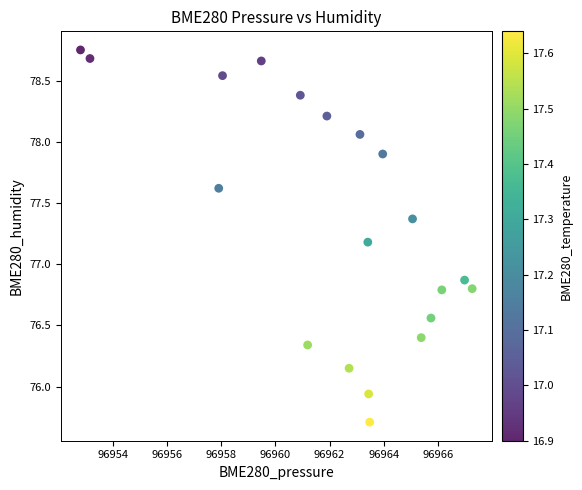

What Y value in the scatter plot is closest to 77?

76.9